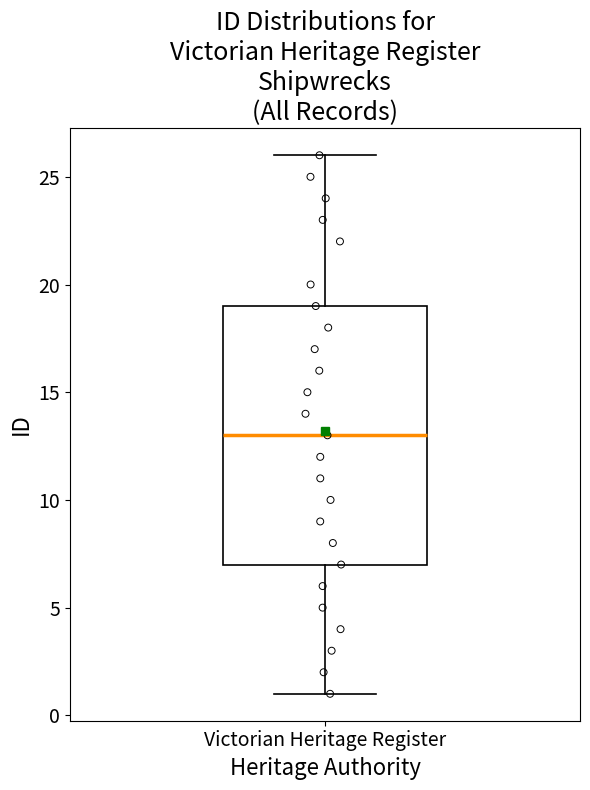

Transcribe this box plot: give where the median line is, the range the box spans, and where the two whiskers end, as read against the y-axis. The values are not printed on the chart, so give them approximately, as read against the axis.

median 13, box 7 to 19, whiskers 1 to 26